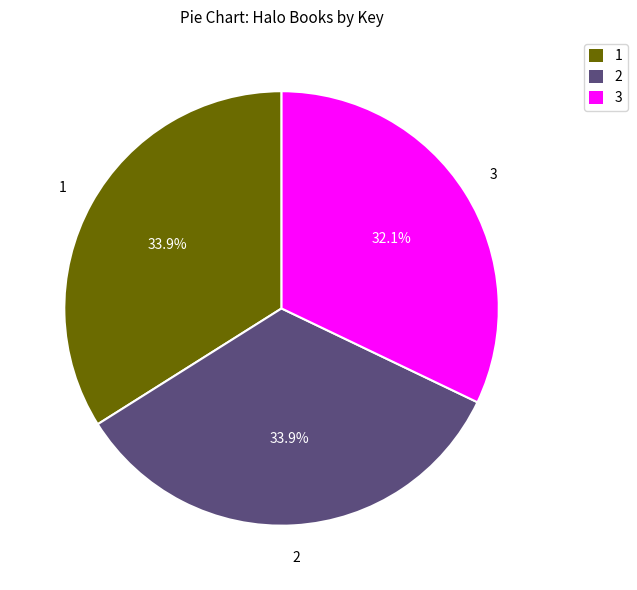

Does any single category account for the majority?

No